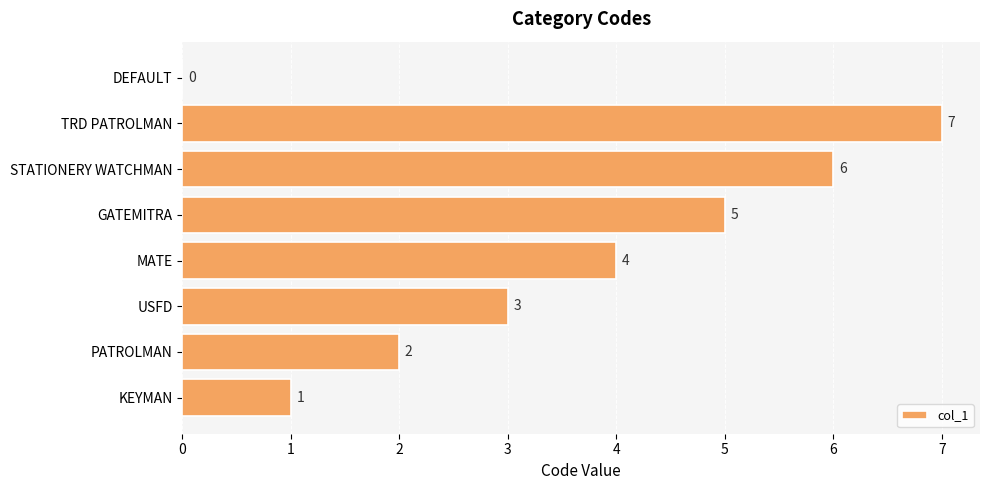

How many values are between 2 and 6?

5